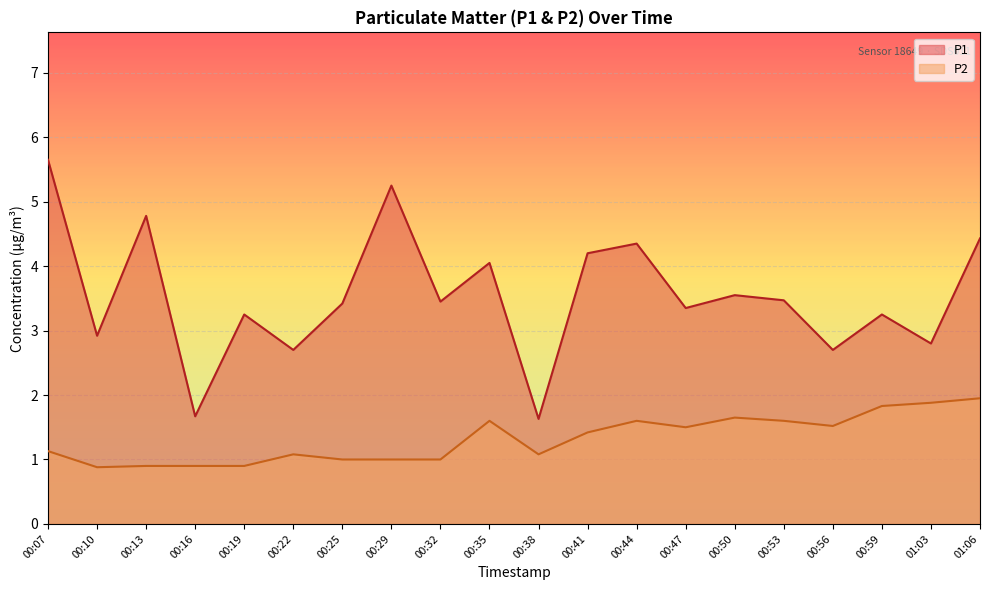

How many interior local peaks does the P1 series have?

7